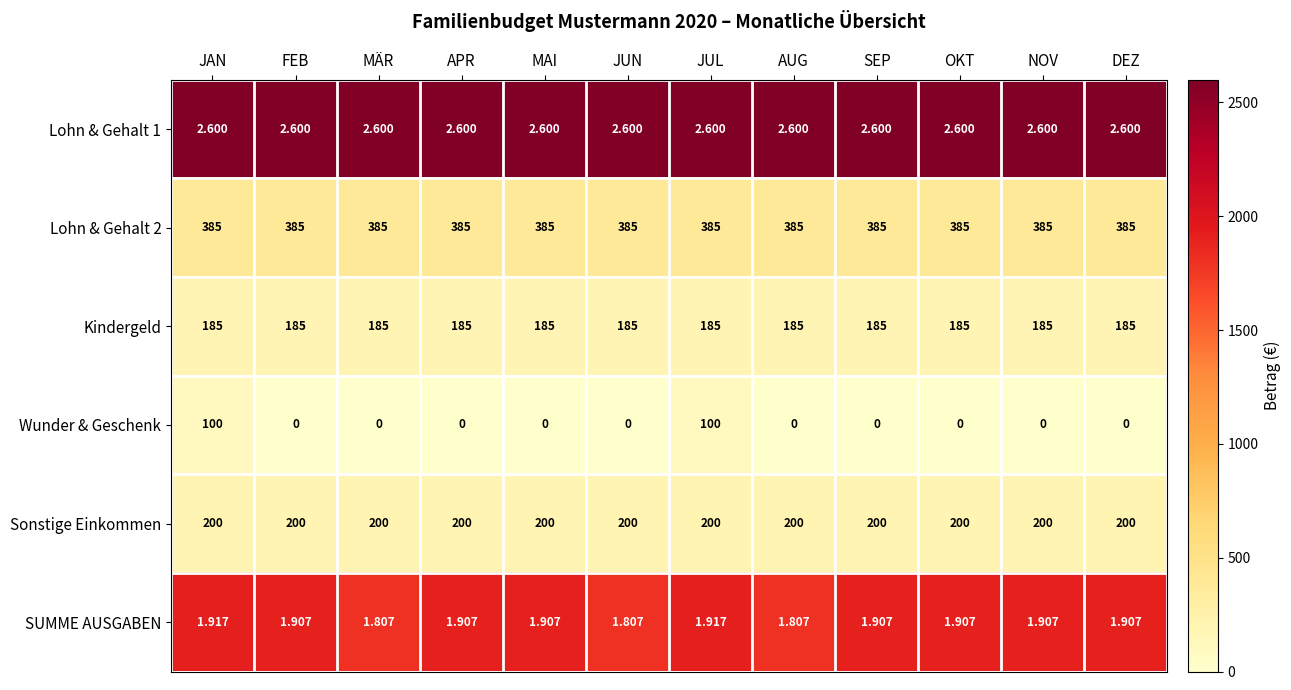

Which series has the widest spread of values?

Wunder & Geschenk